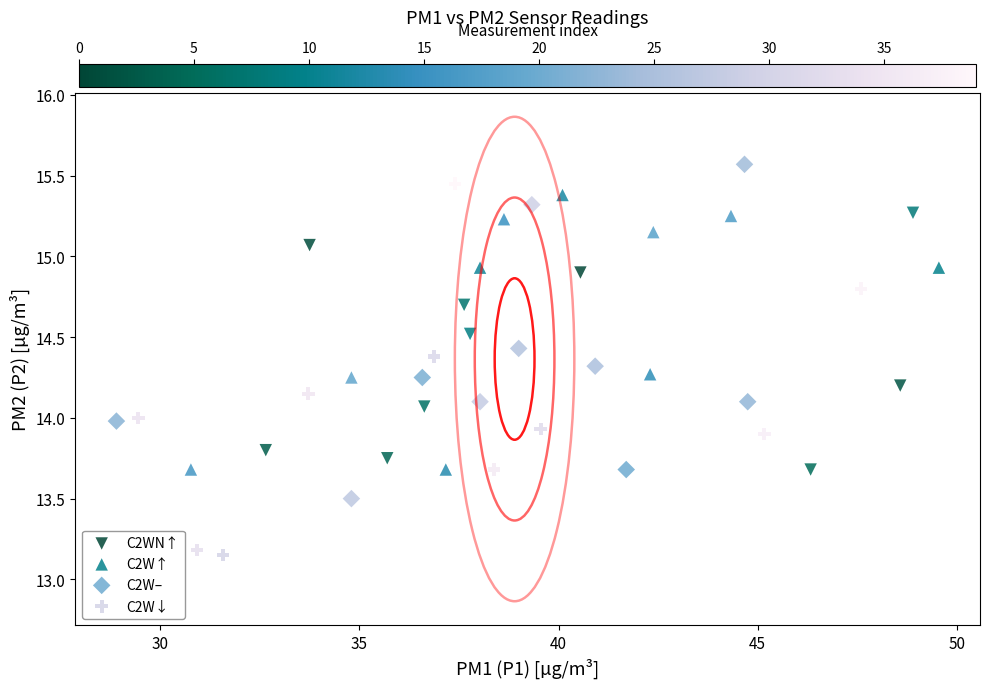

Which series contains the lowest Y value?

C2W↓